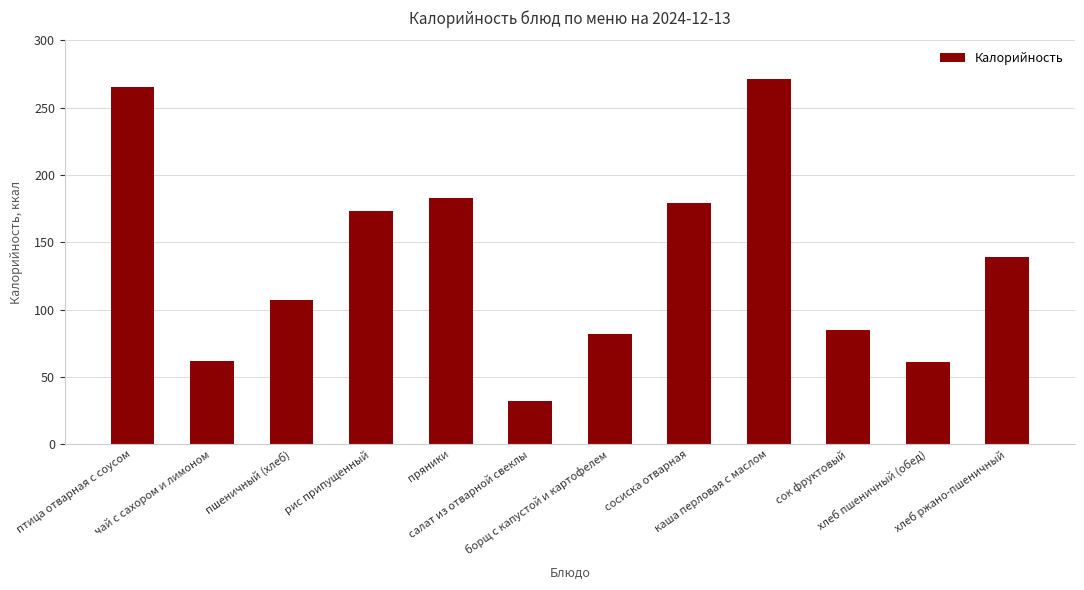

What is the smallest value displayed?

32